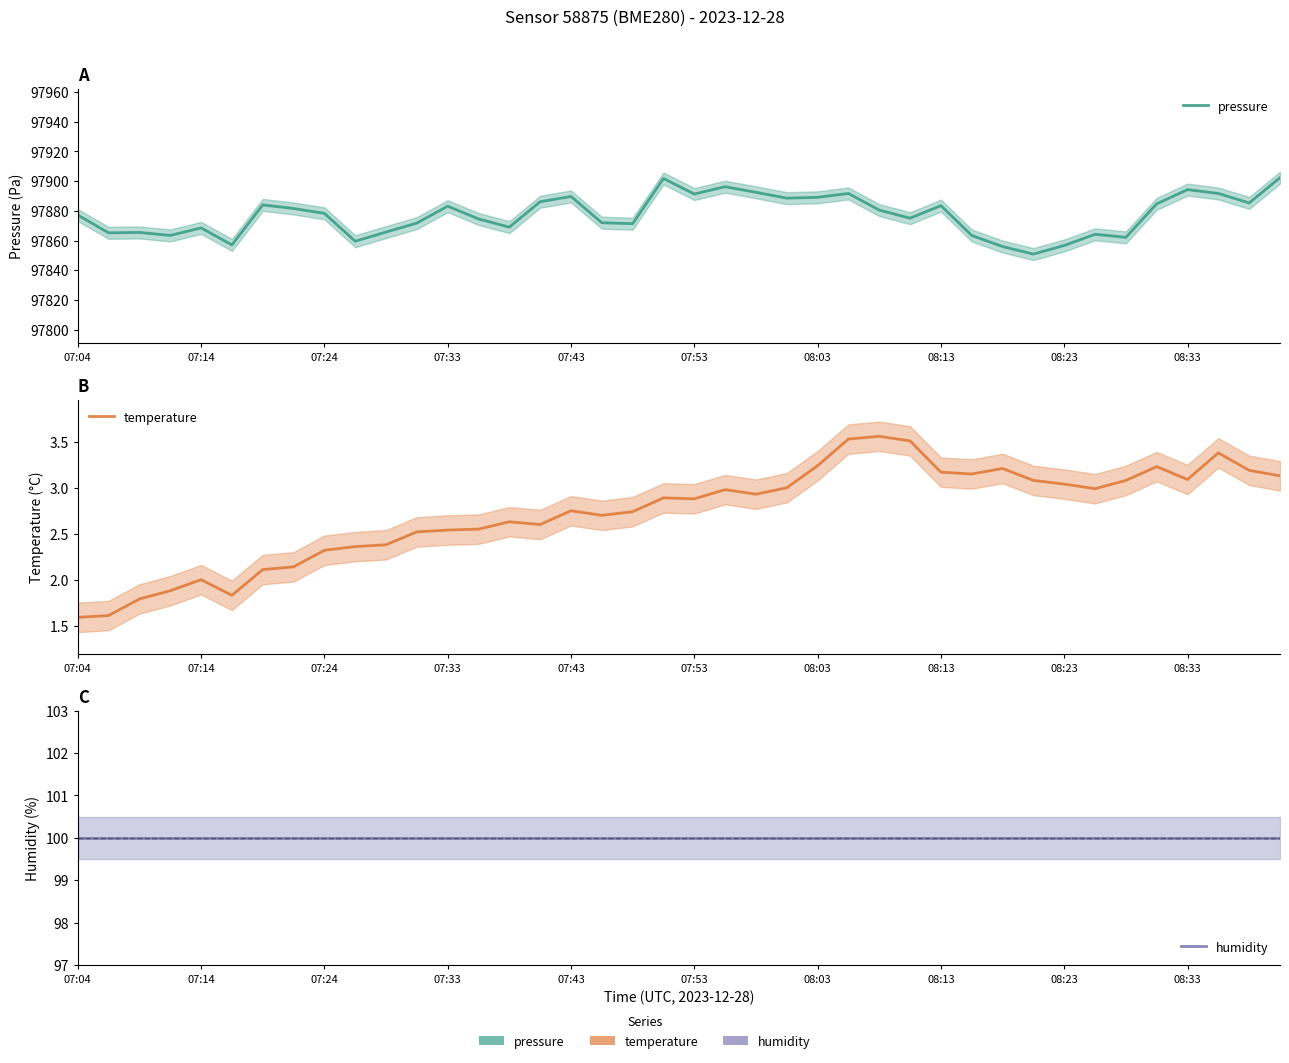

Count the number of categories in the chart.

40